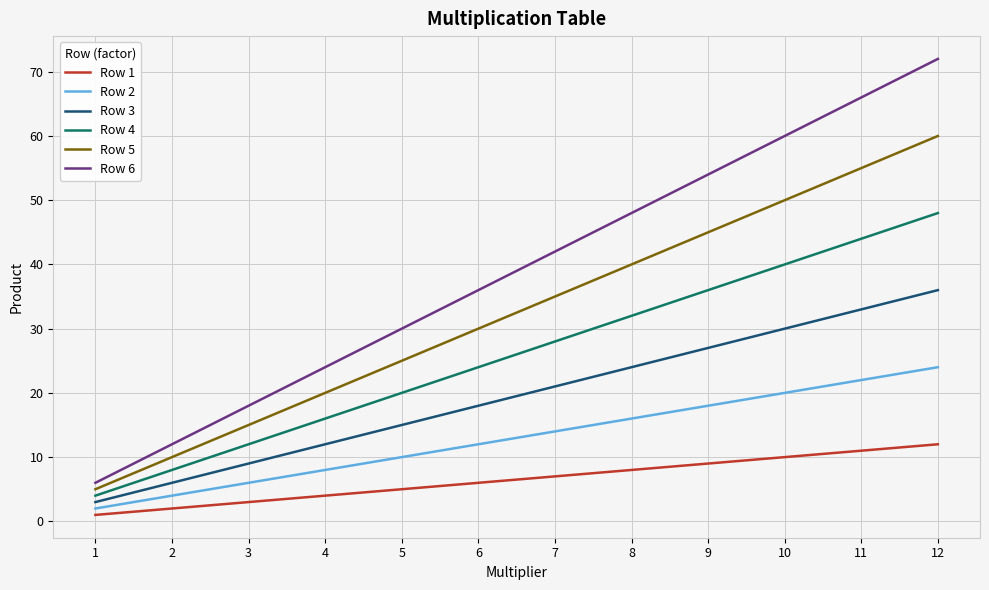

Which category has the highest value in the Row 6 series?

12